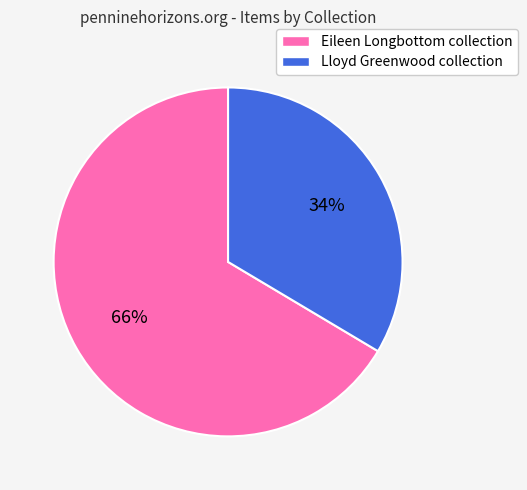

Is it true that Lloyd Greenwood collection is 34% of the pie?

True